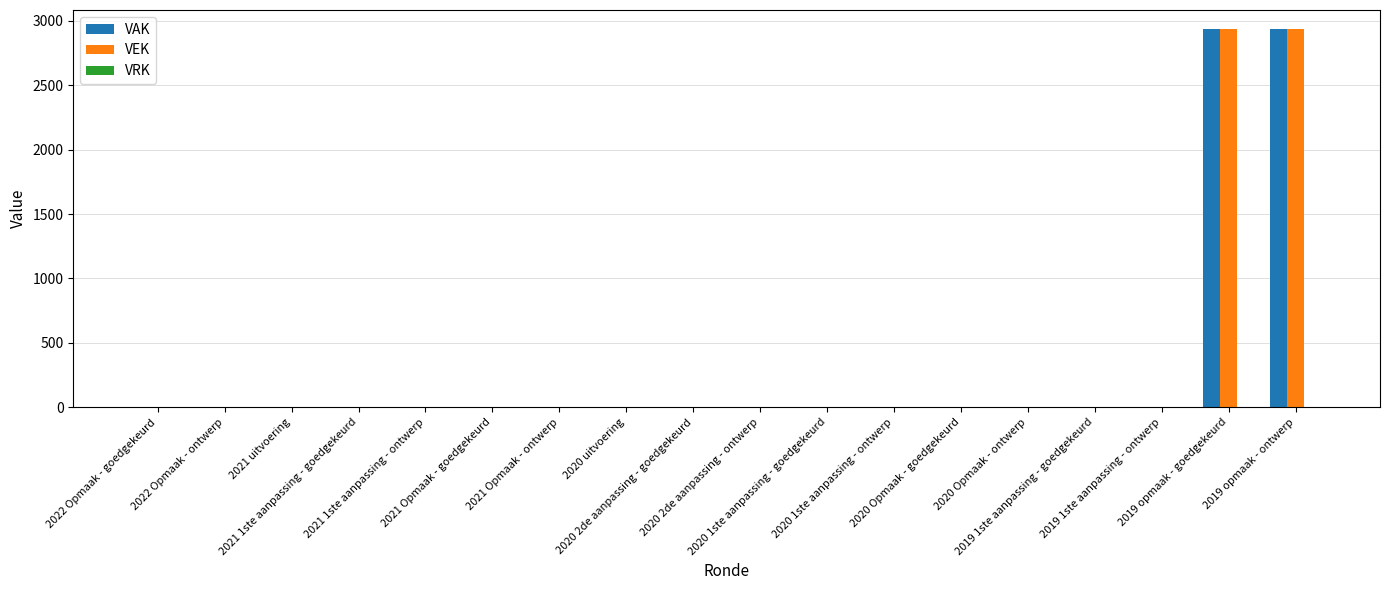

What is the maximum value for VAK?

2938